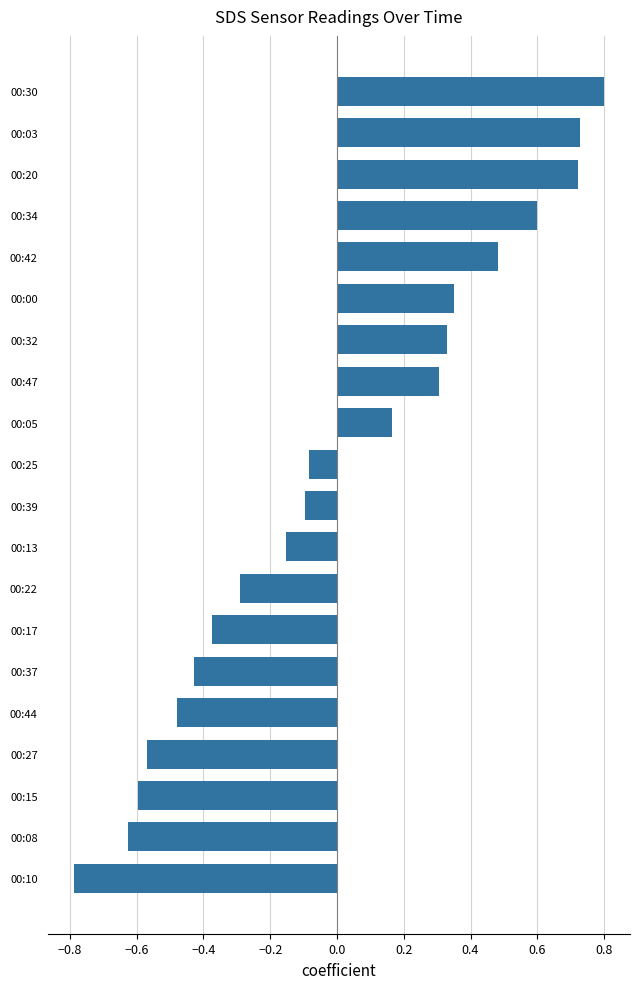

Which category has the highest value across all series?

00:30